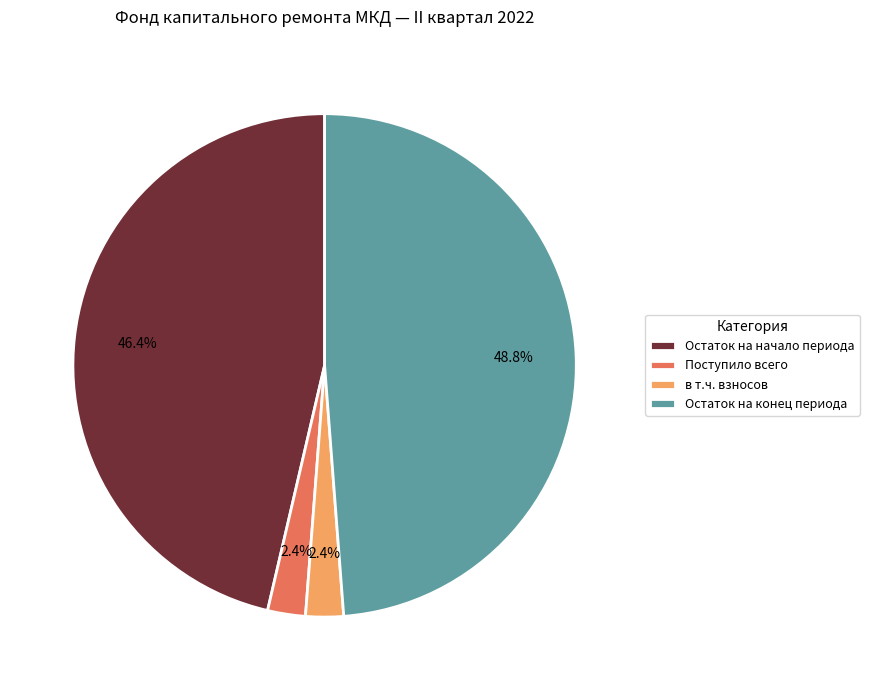

What percentage is the Поступило всего slice, to the nearest percent?

2%